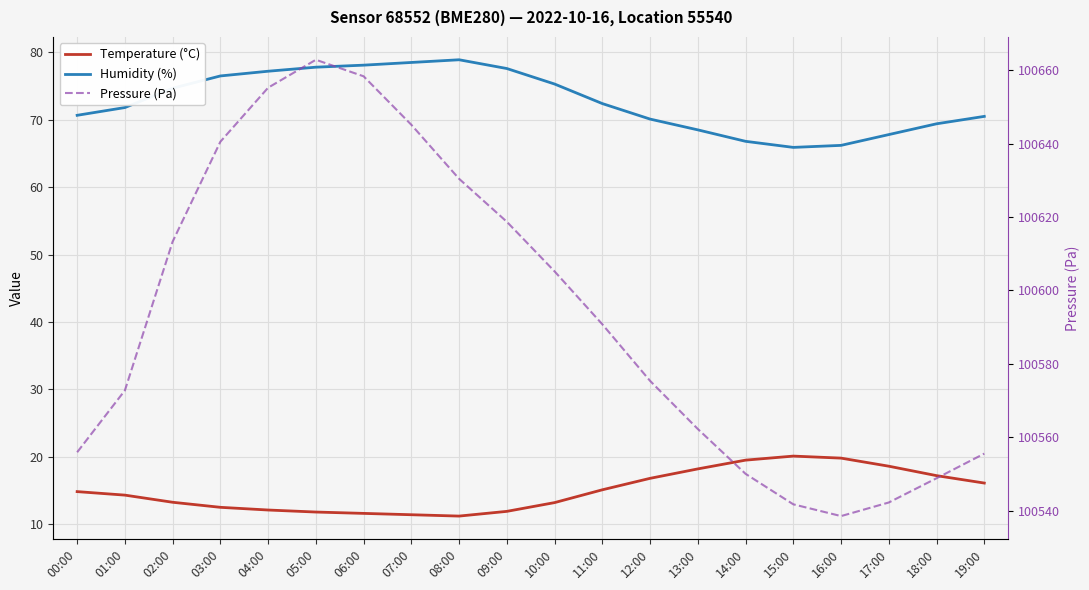

True or false: Humidity (%) and Pressure (Pa) cross at least once.

False